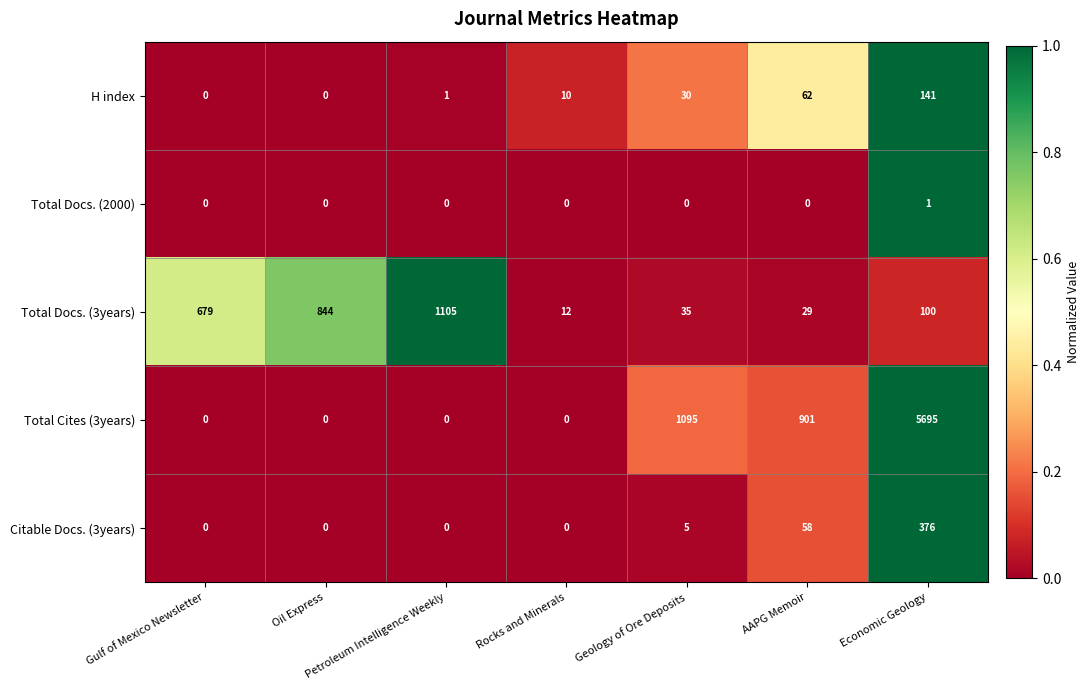

What is the maximum value shown in the chart?

5695